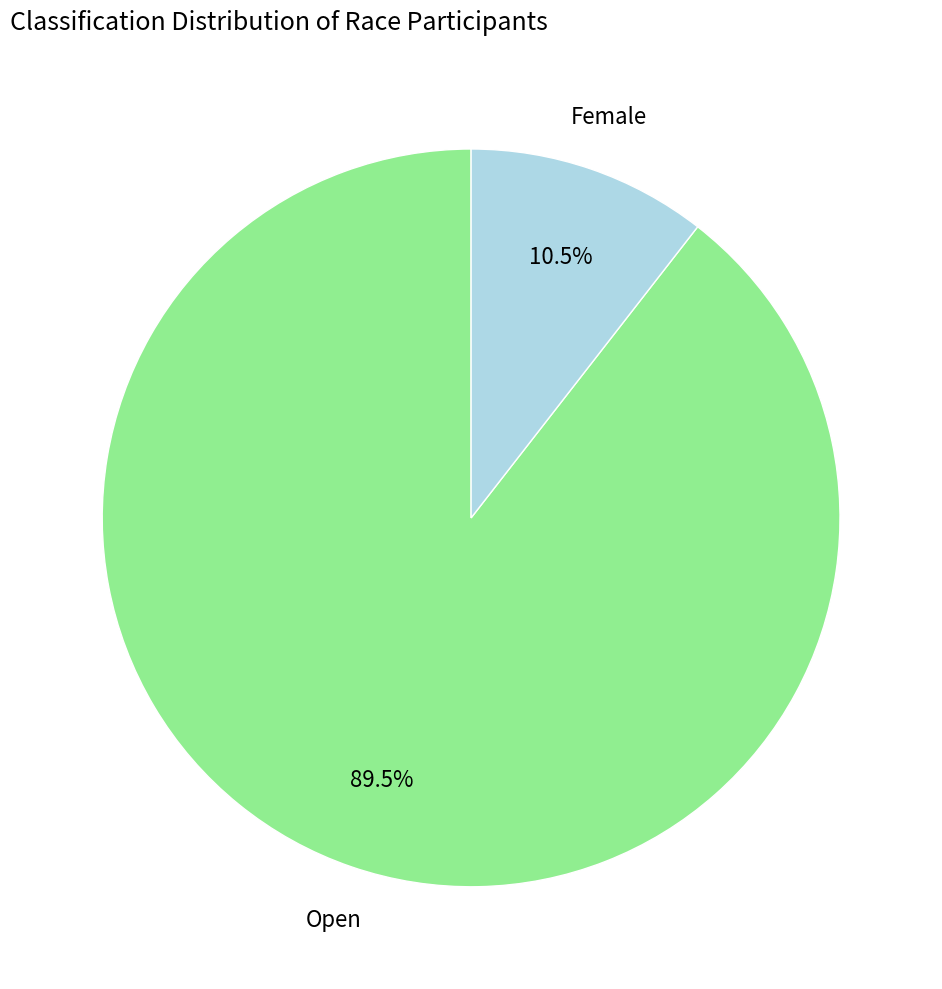

True or false: Open accounts for 66% of the total.

False